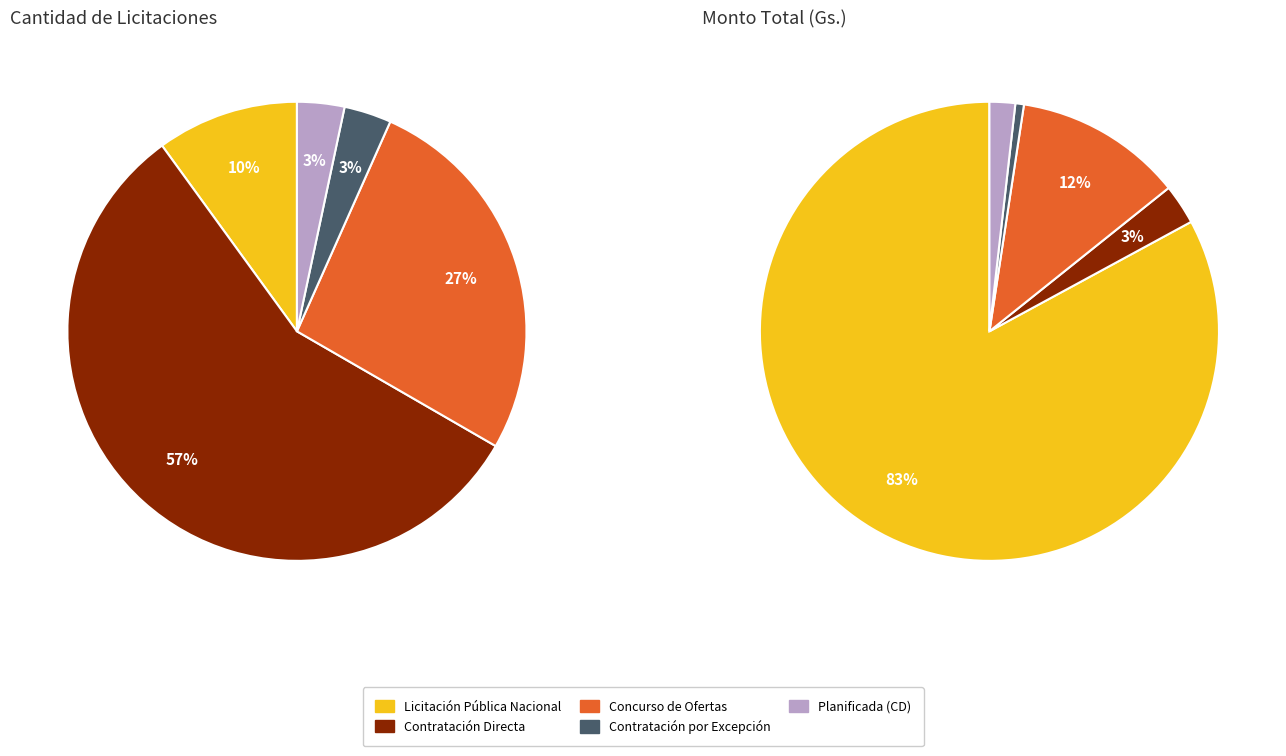

Does any single category account for the majority?

Yes